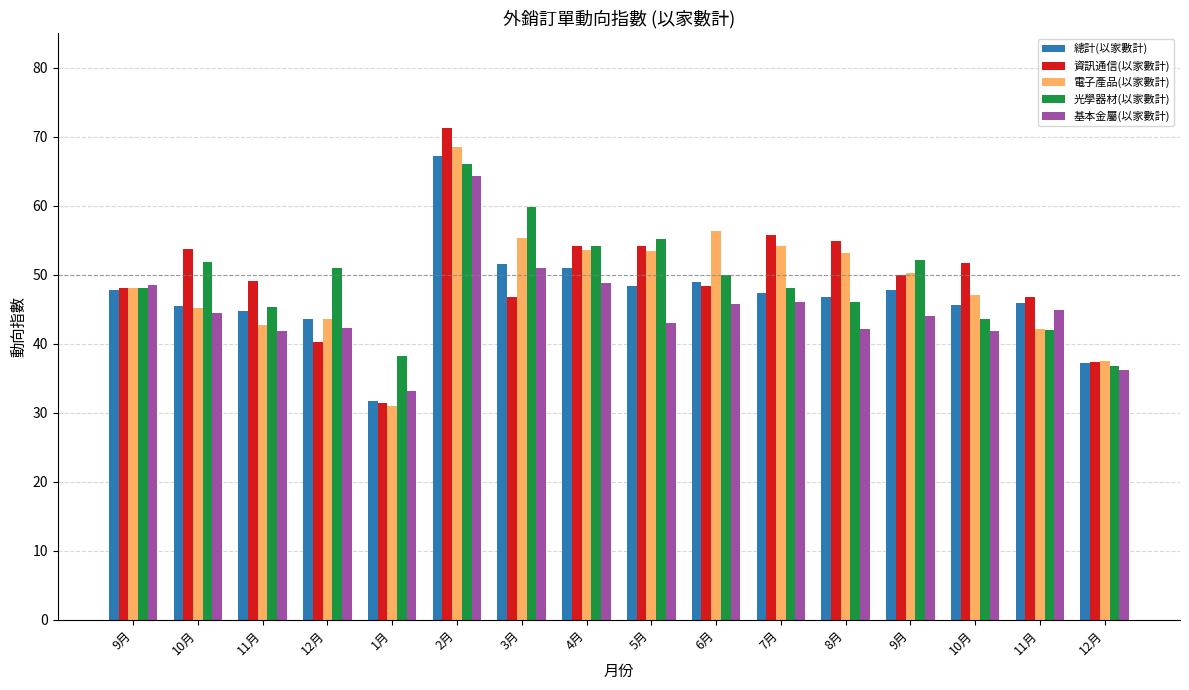

Is it true that 資訊通信(以家數計) equals 84.7 at 4月?

False